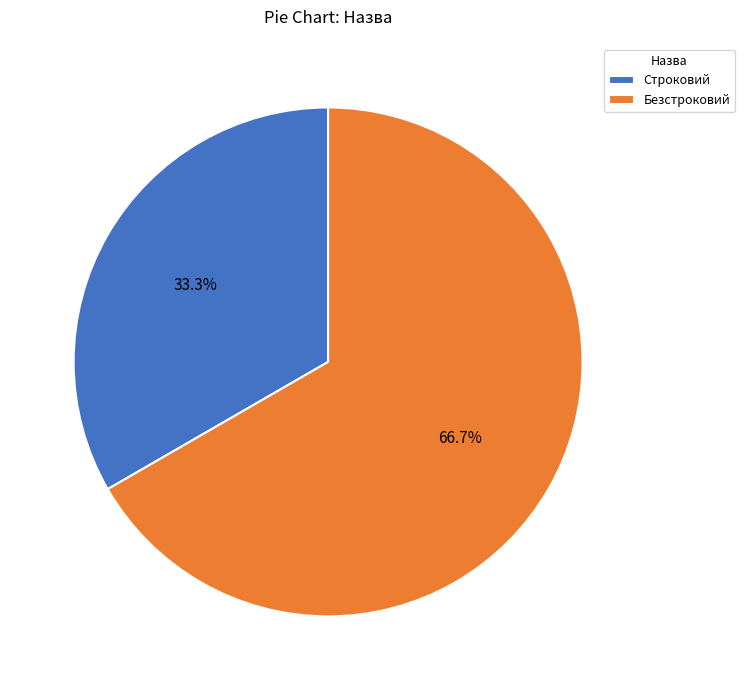

What percentage is the Строковий slice, to the nearest percent?

33%